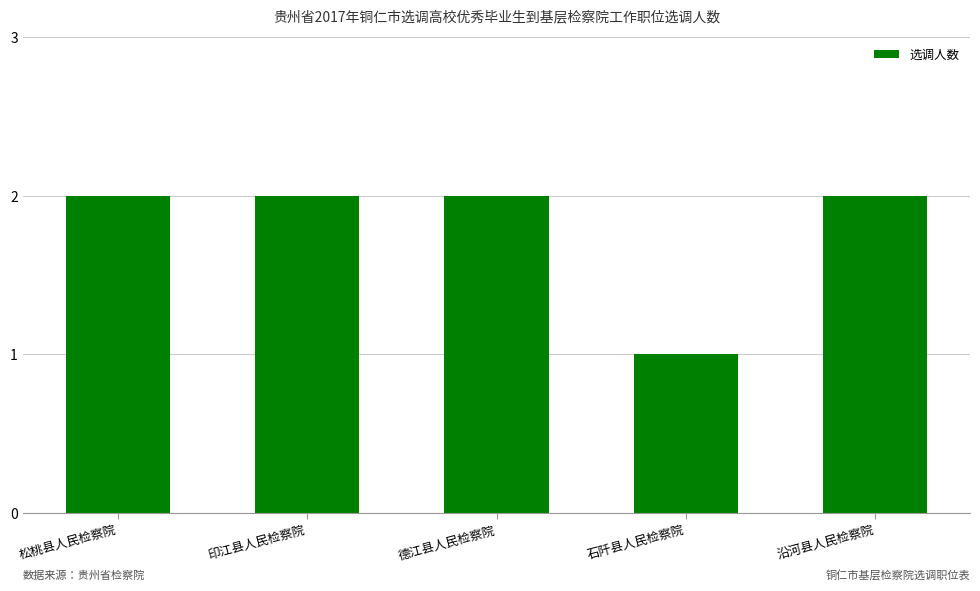

What is the ratio of the value at 德江县人民检察院 to the value at 印江县人民检察院?

1.0